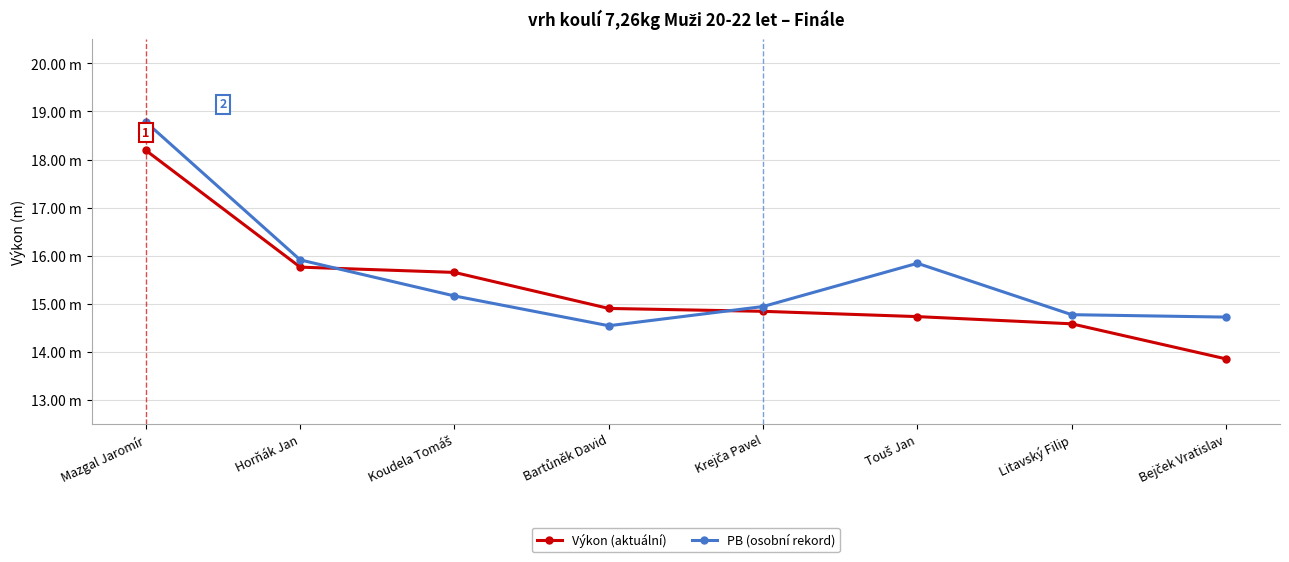

Reading left to right, transcribe all the data shown in this chart.

Výkon (aktuální): 18.2	15.8	15.7	14.9	14.8	14.7	14.6	13.8
PB (osobní rekord): 18.8	15.9	15.2	14.5	14.9	15.8	14.8	14.7